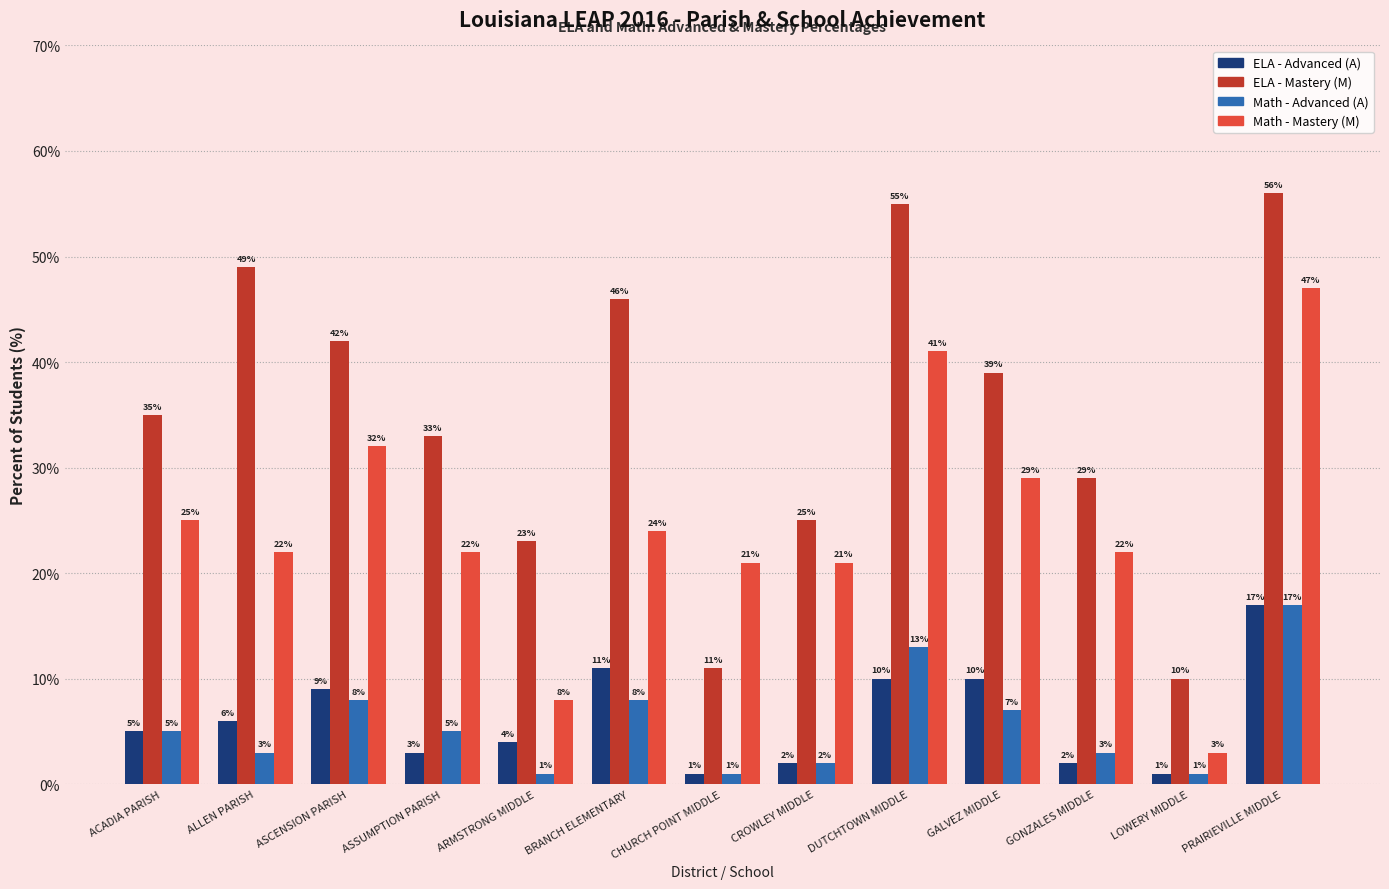

Which series has the largest total across all categories?

ELA - Mastery (M)